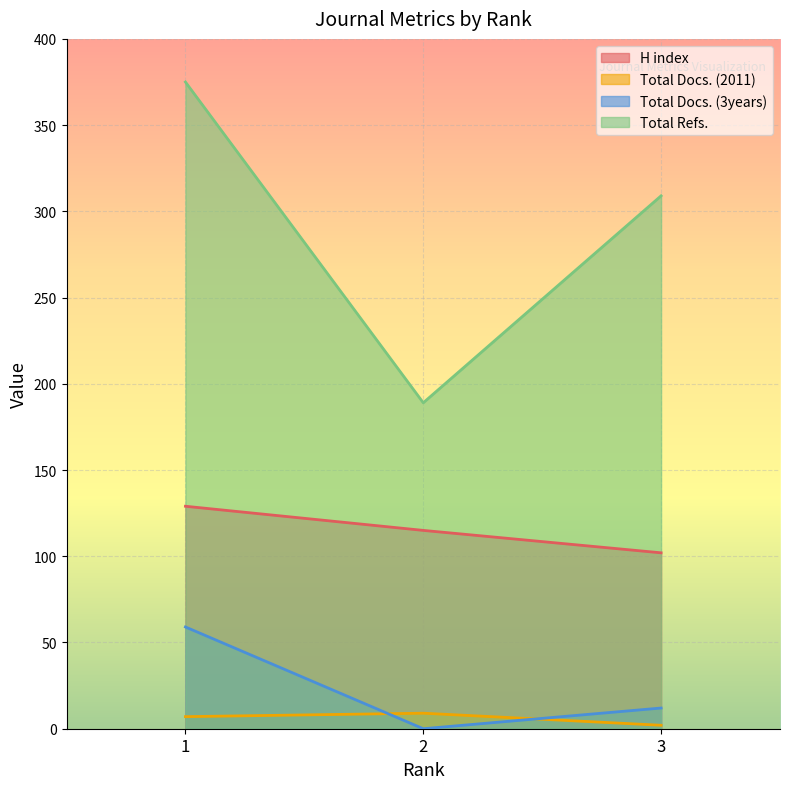

List the series in order of their peak value, highest first.

Total Refs., H index, Total Docs. (3years), Total Docs. (2011)